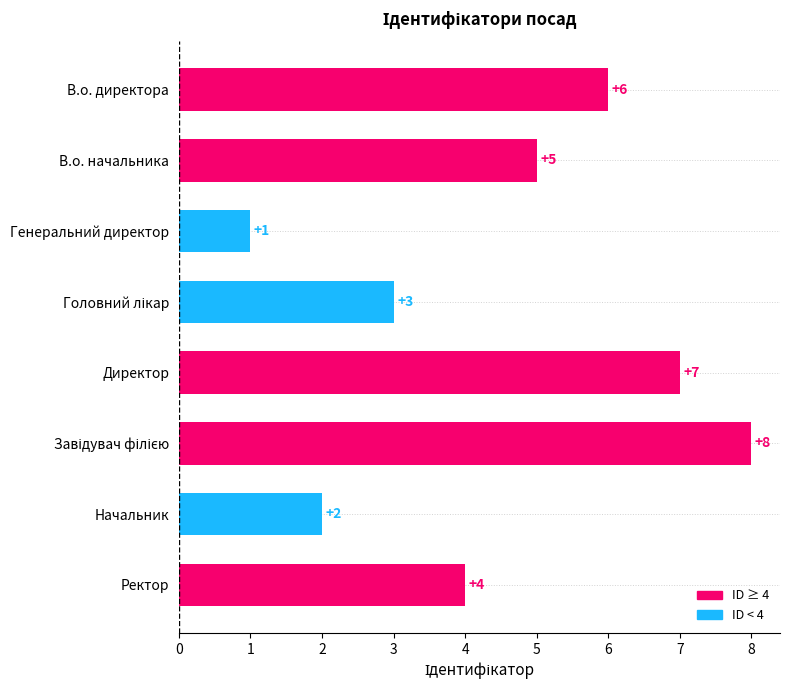

Reading top to bottom, list all the values displayed in this chart.

6	5	1	3	7	8	2	4